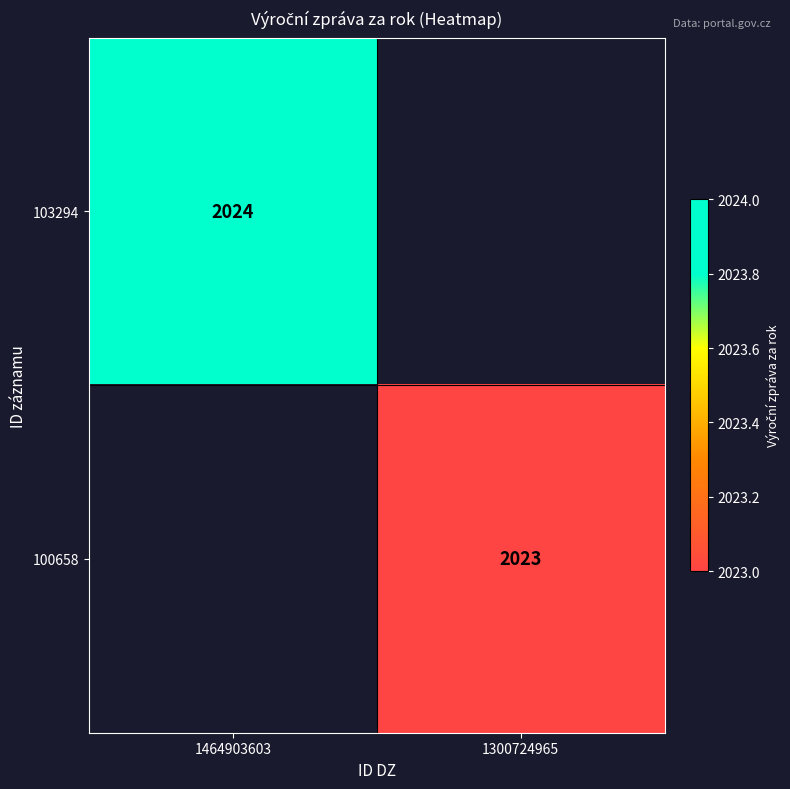

The value of 103294 at 1464903603 is 2849. True or false?

False